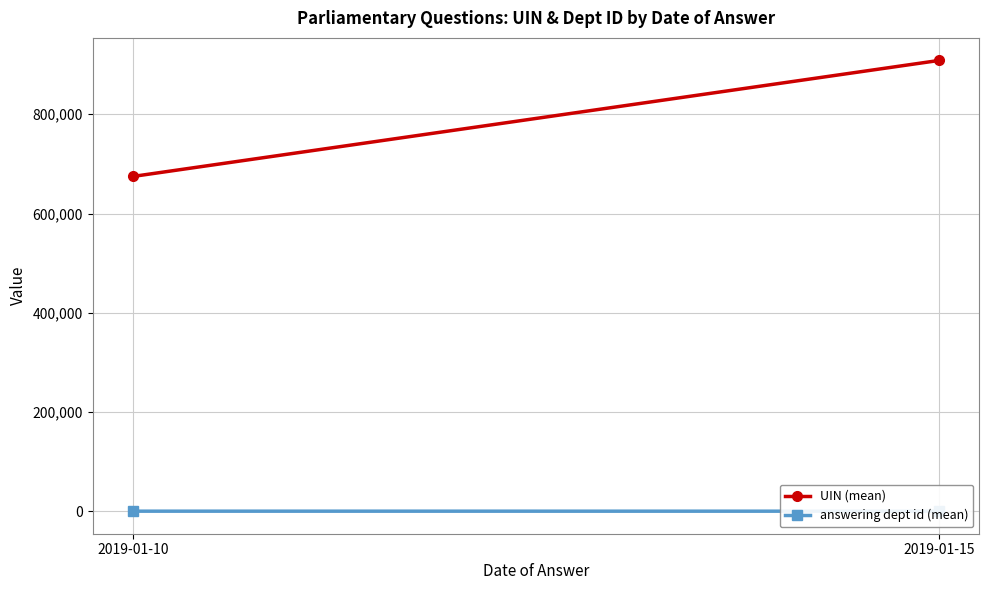

What is the smallest value displayed?

17.0